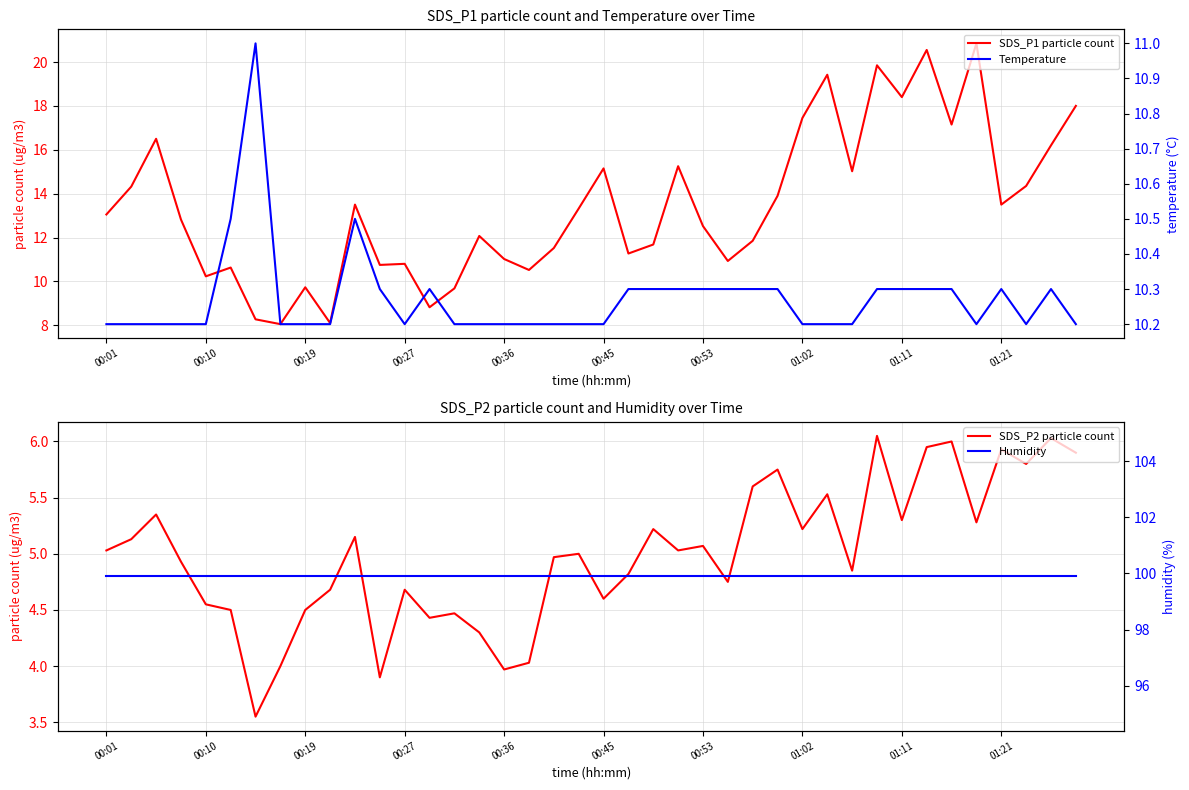

Does the chart display data point markers on the line(s)?

No